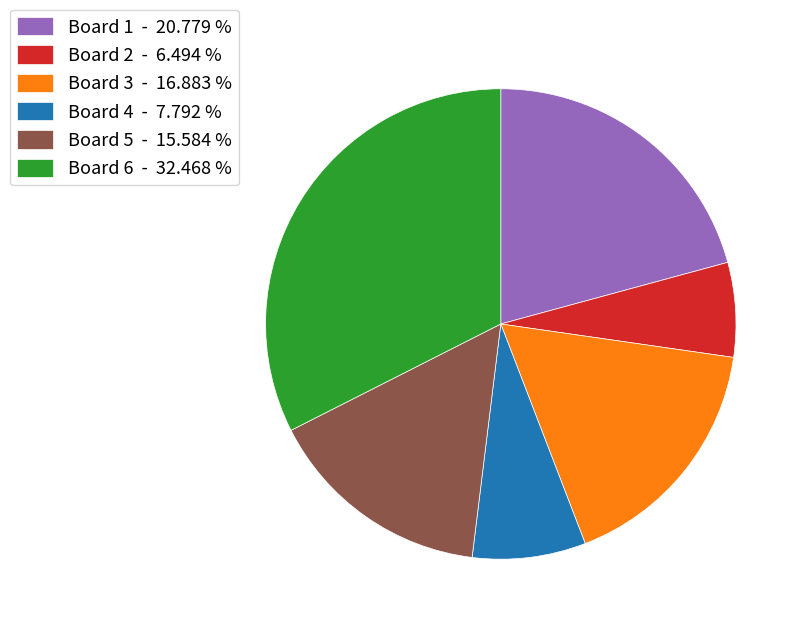

Which has a higher value, Board 3 - 16.883 % or Board 6 - 32.468 %?

Board 6 - 32.468 %